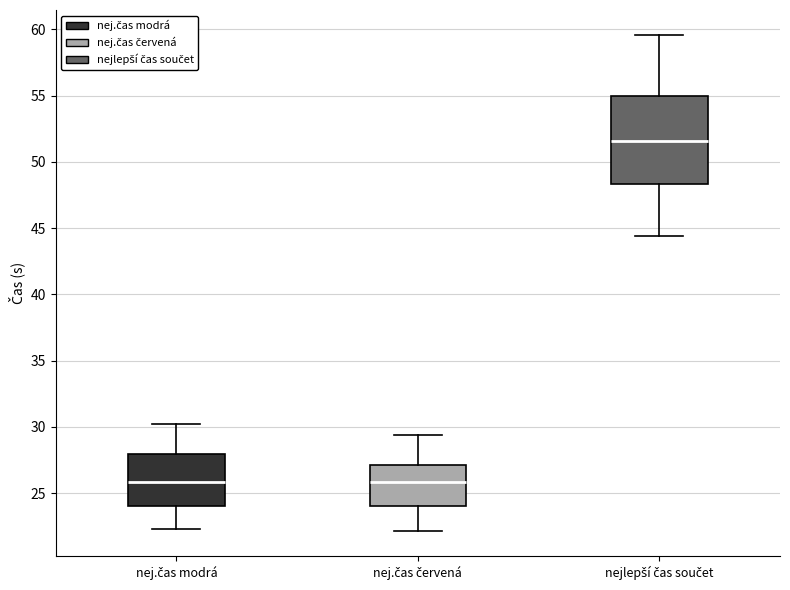

Comparing the boxes themselves (not the whiskers), which one is the tallest?

nejlepší čas součet